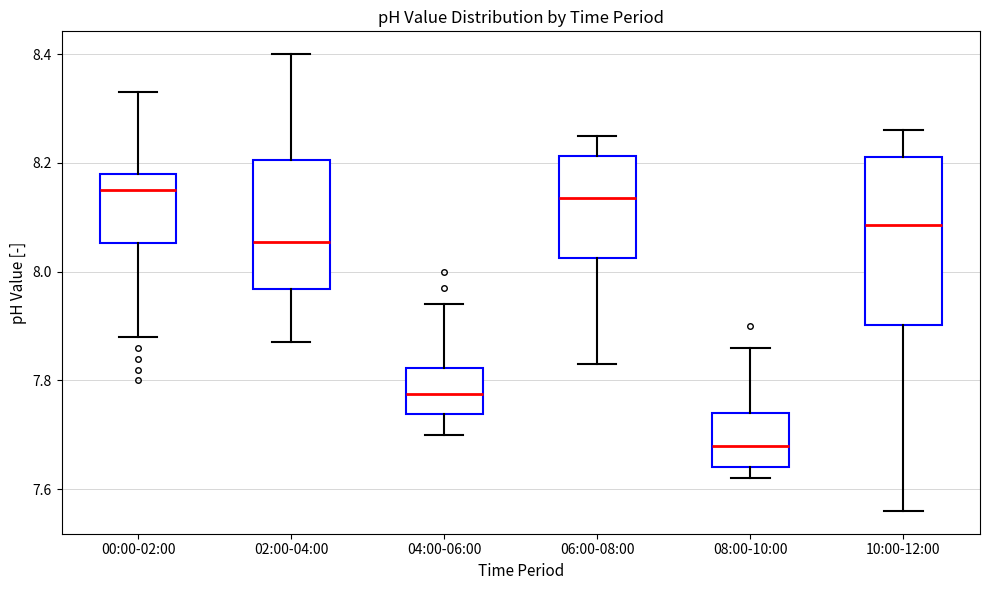

Comparing the boxes themselves (not the whiskers), which one is the tallest?

10:00-12:00